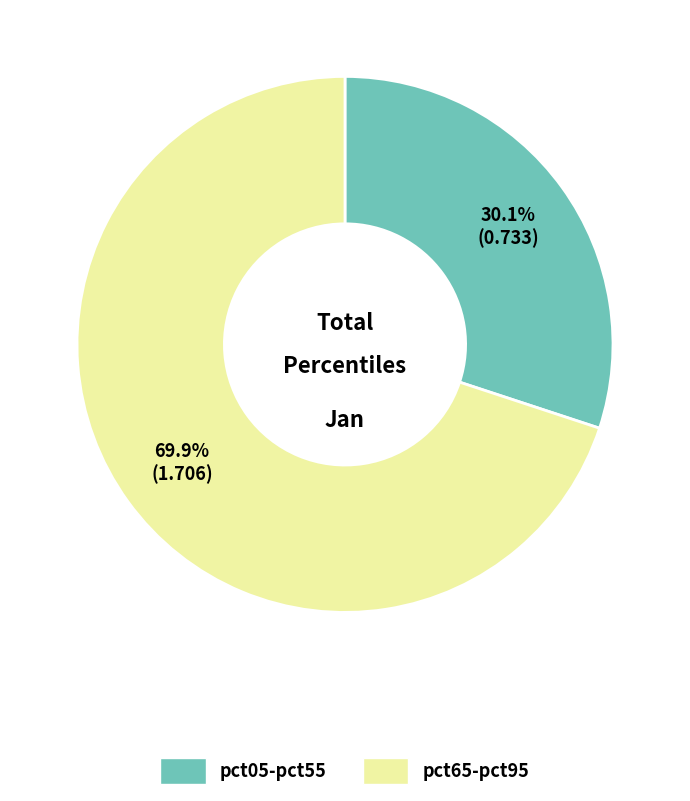

Does any single category account for the majority?

Yes